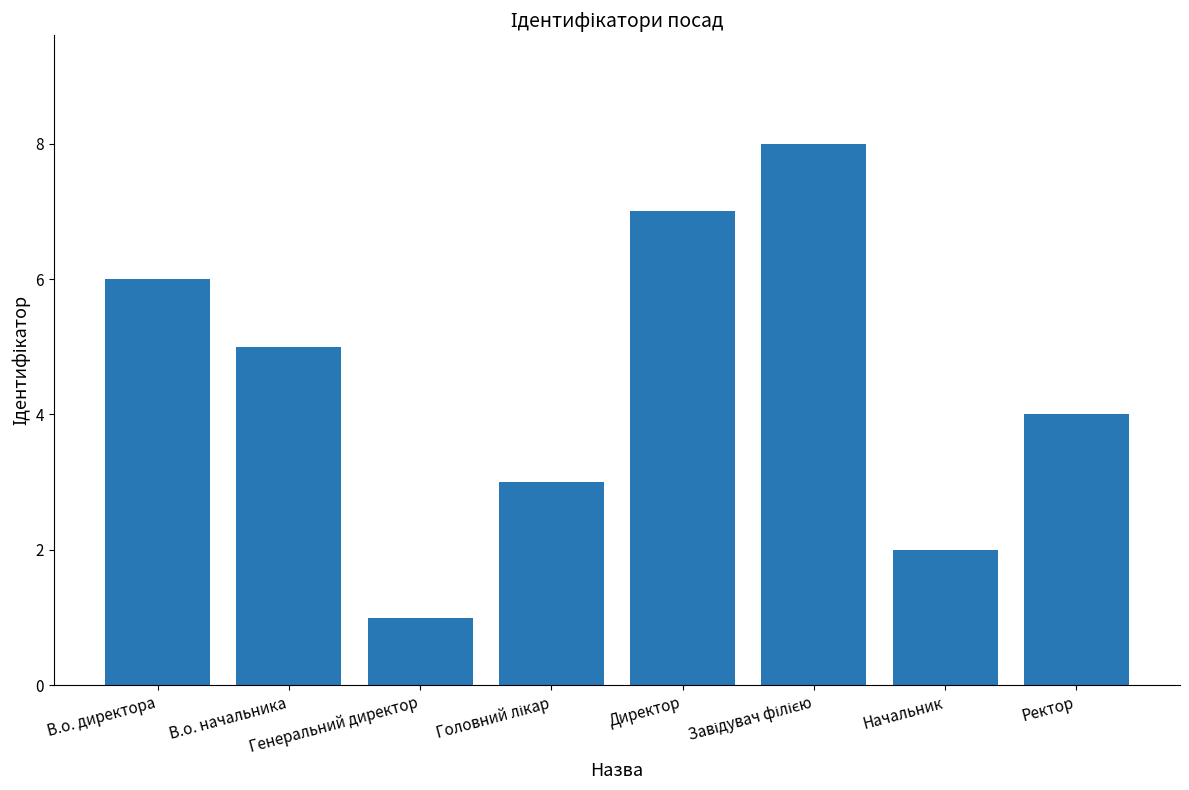

What is the greatest value displayed?

8